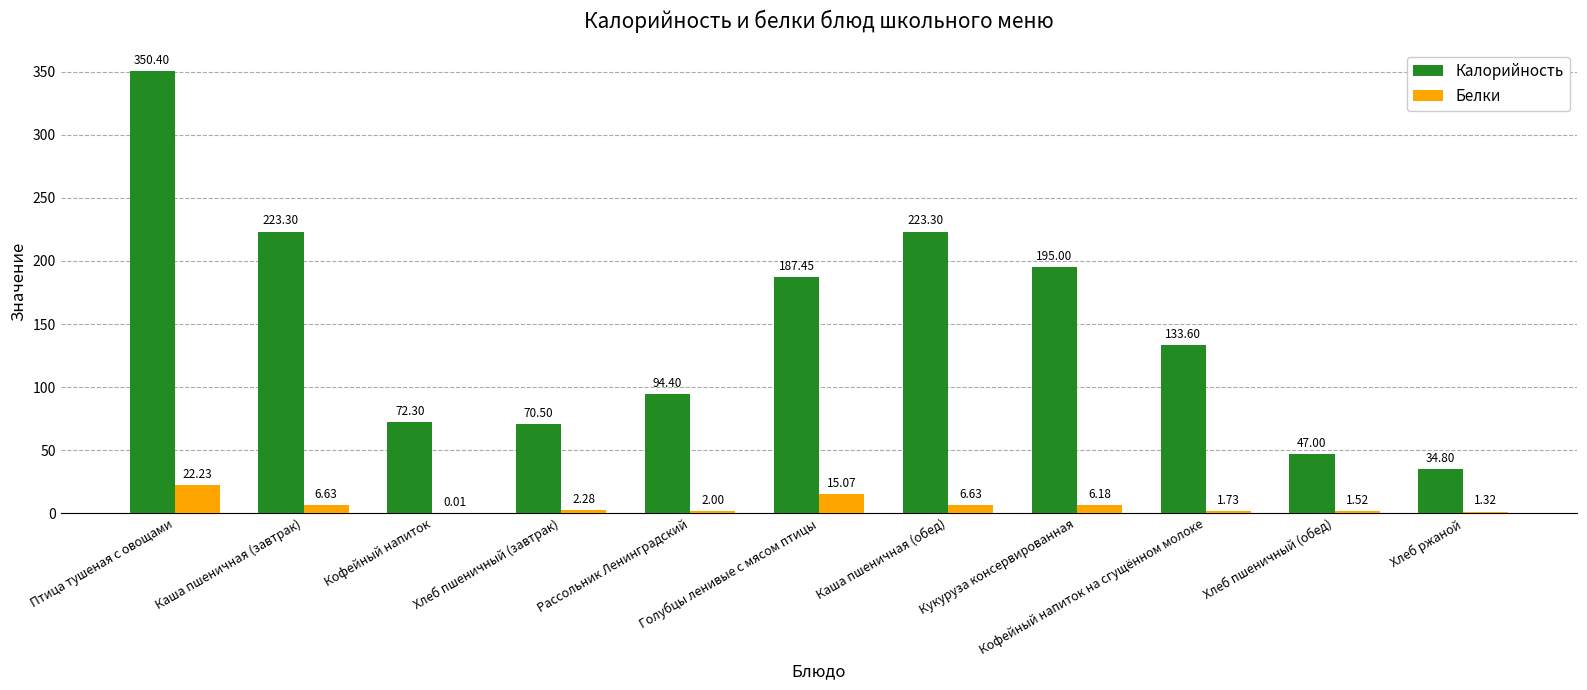

What is the sum of all Белки values?

65.6